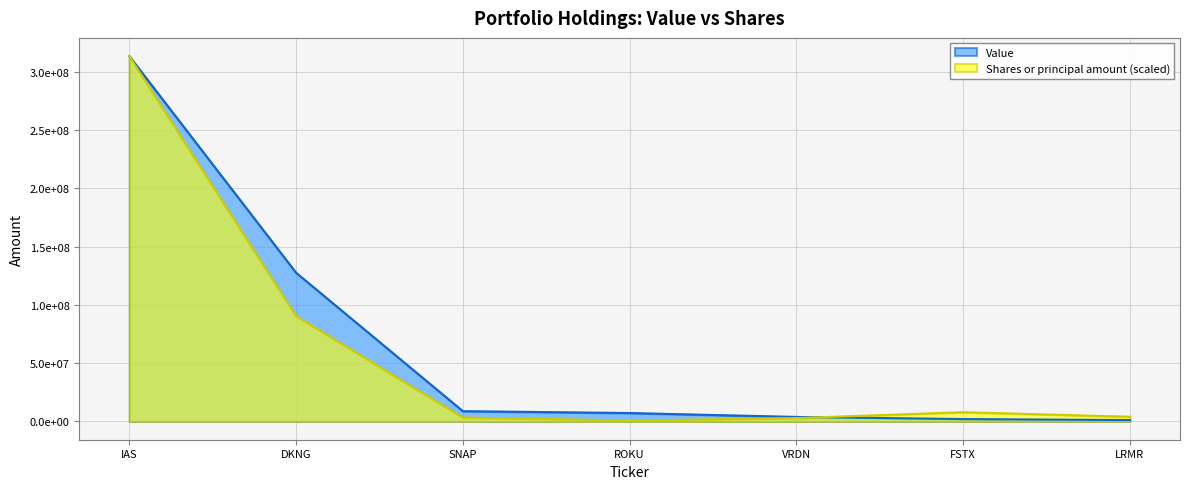

True or false: Value has more than 1 points higher than both neighbors.

False